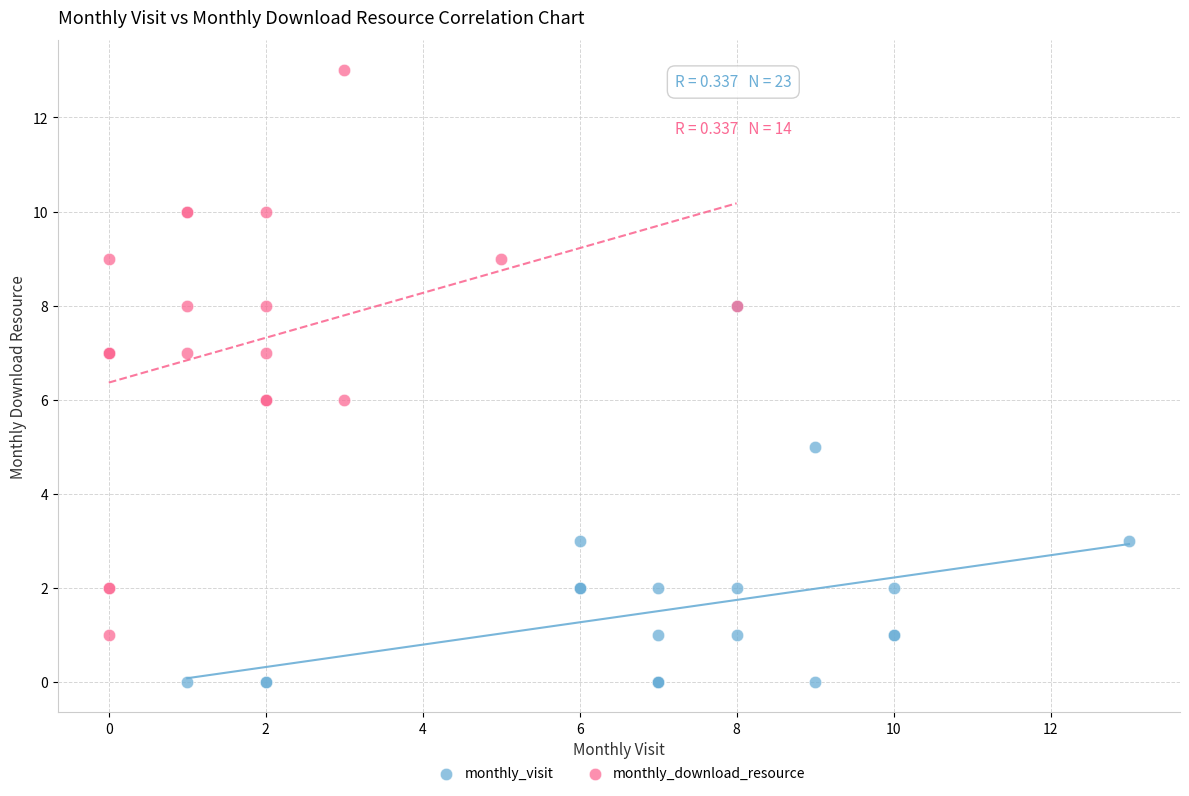

Which series has the largest Y range (max minus min)?

monthly_download_resource